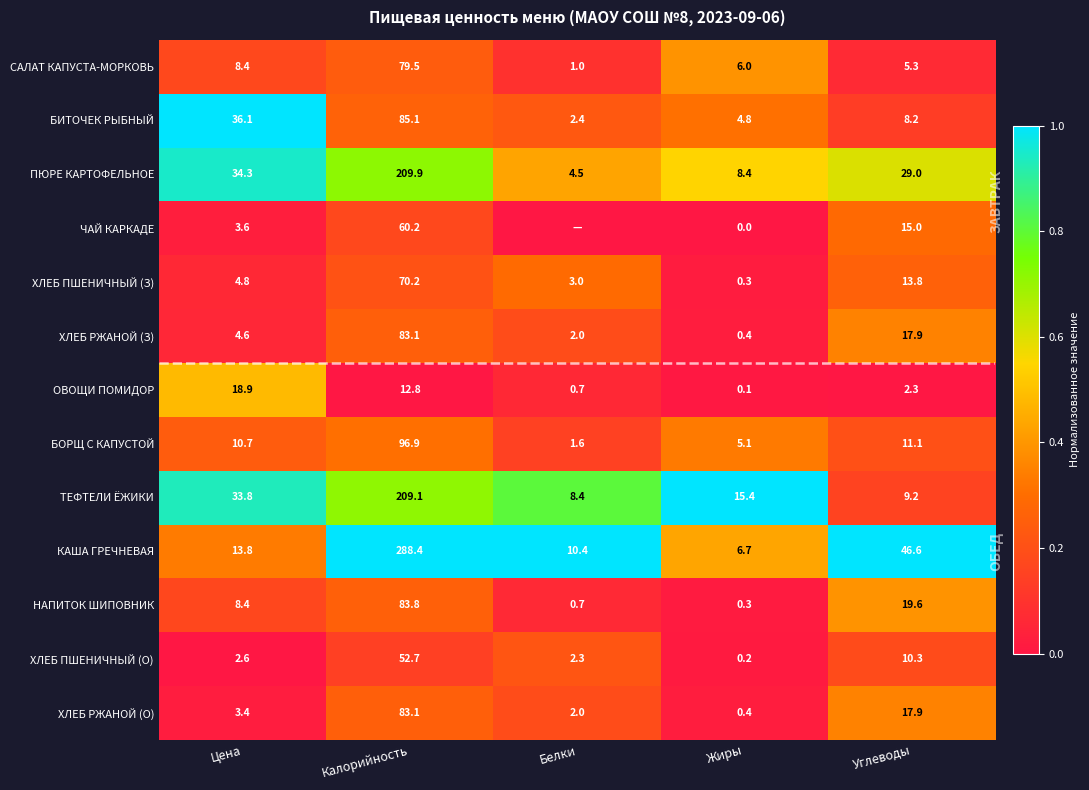

At which label does НАПИТОК ШИПОВНИК reach its minimum?

Жиры